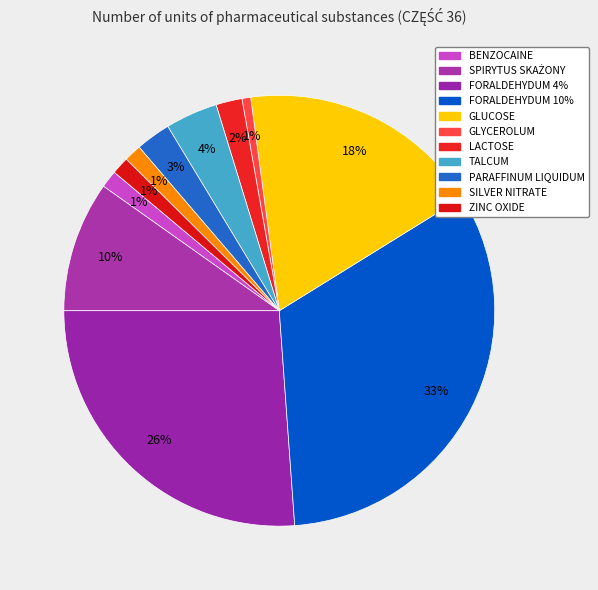

Is there any slice that represents more than half of the pie?

No